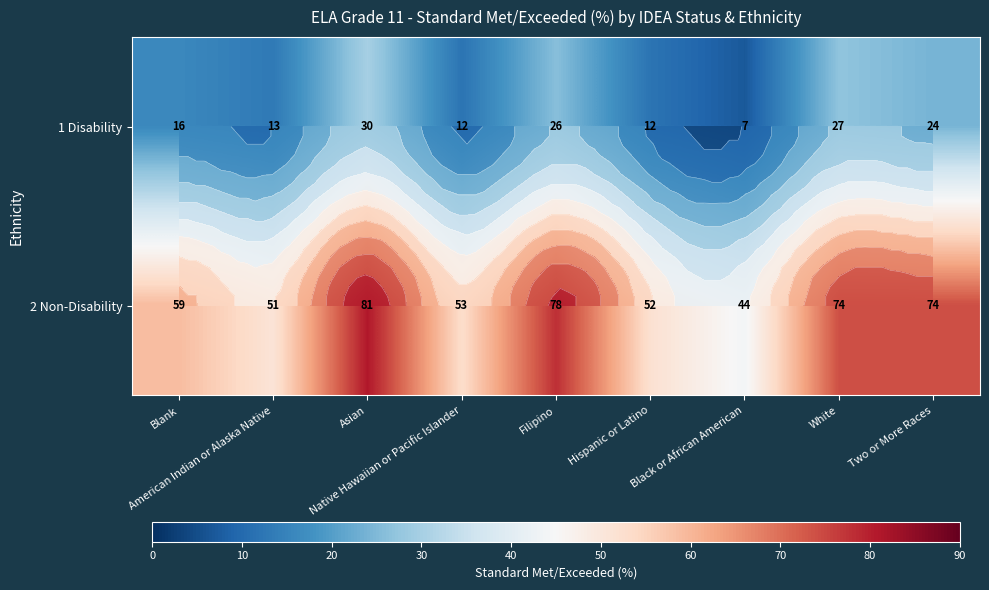

Which category has the highest value in the 2 Non-Disability series?

Asian